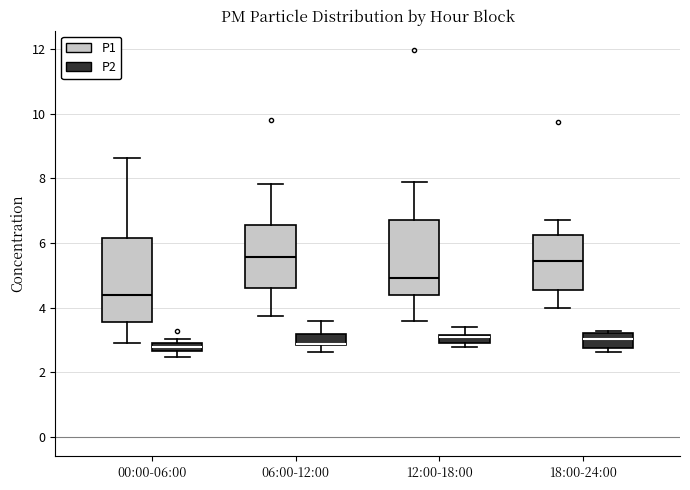

Where does the upper whisker of the box for 06:00-12:00 (P2) end on the y-axis? The values are not printed on the chart, so give them approximately, as read against the axis.

3.6